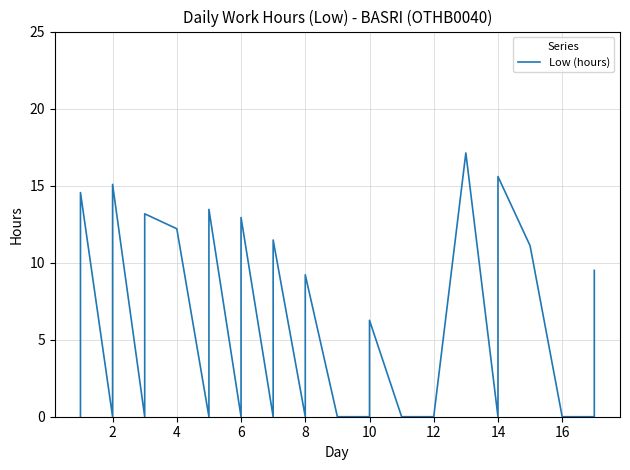

How many categories are shown in the chart?

27